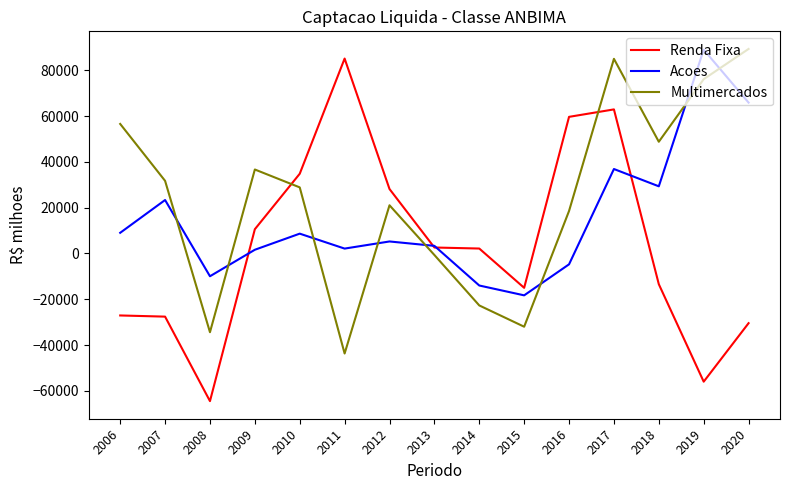

At which category does Acoes reach its first local valley?

2008